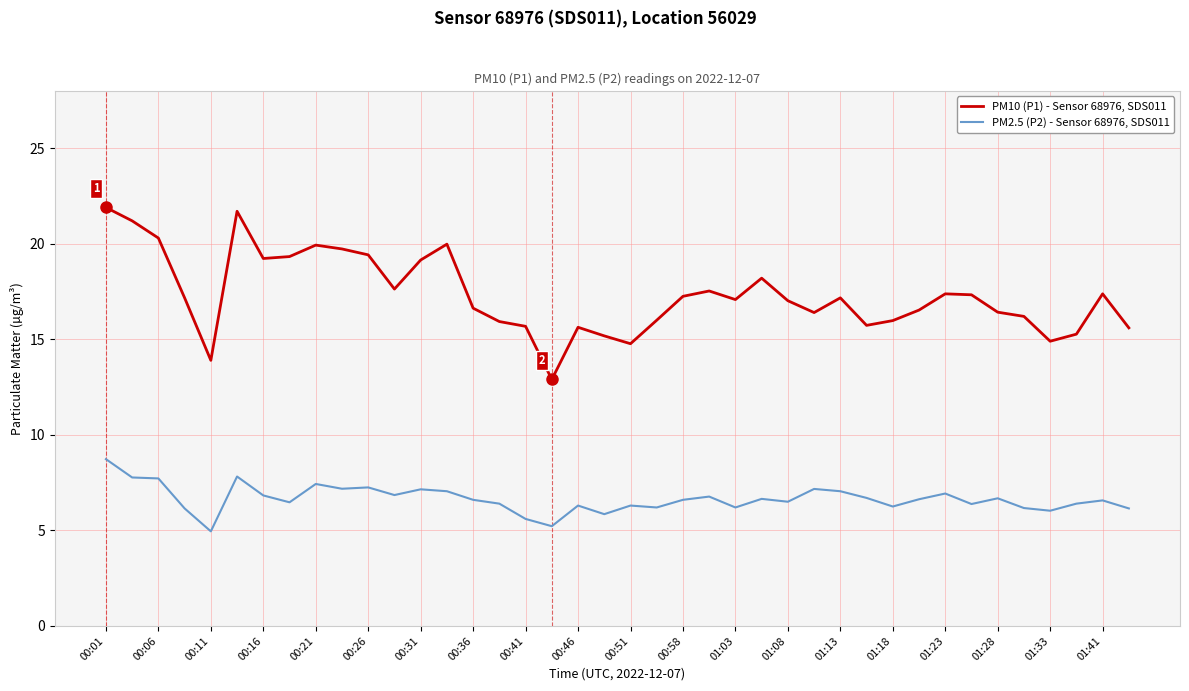

Rank the series by their average value, from lowest to highest.

PM2.5 (P2) - Sensor 68976, SDS011, PM10 (P1) - Sensor 68976, SDS011